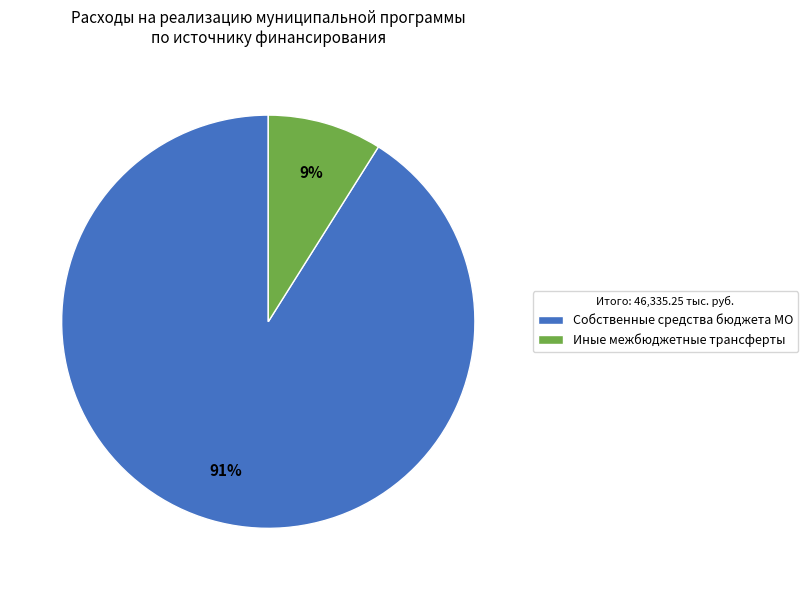

Do Собственные средства бюджета МО and Иные межбюджетные трансферты together represent more than half of the pie?

Yes